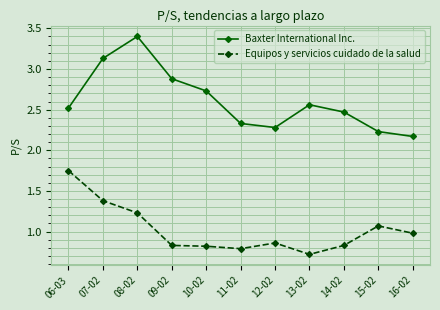

How many distinct data groups are displayed?

2